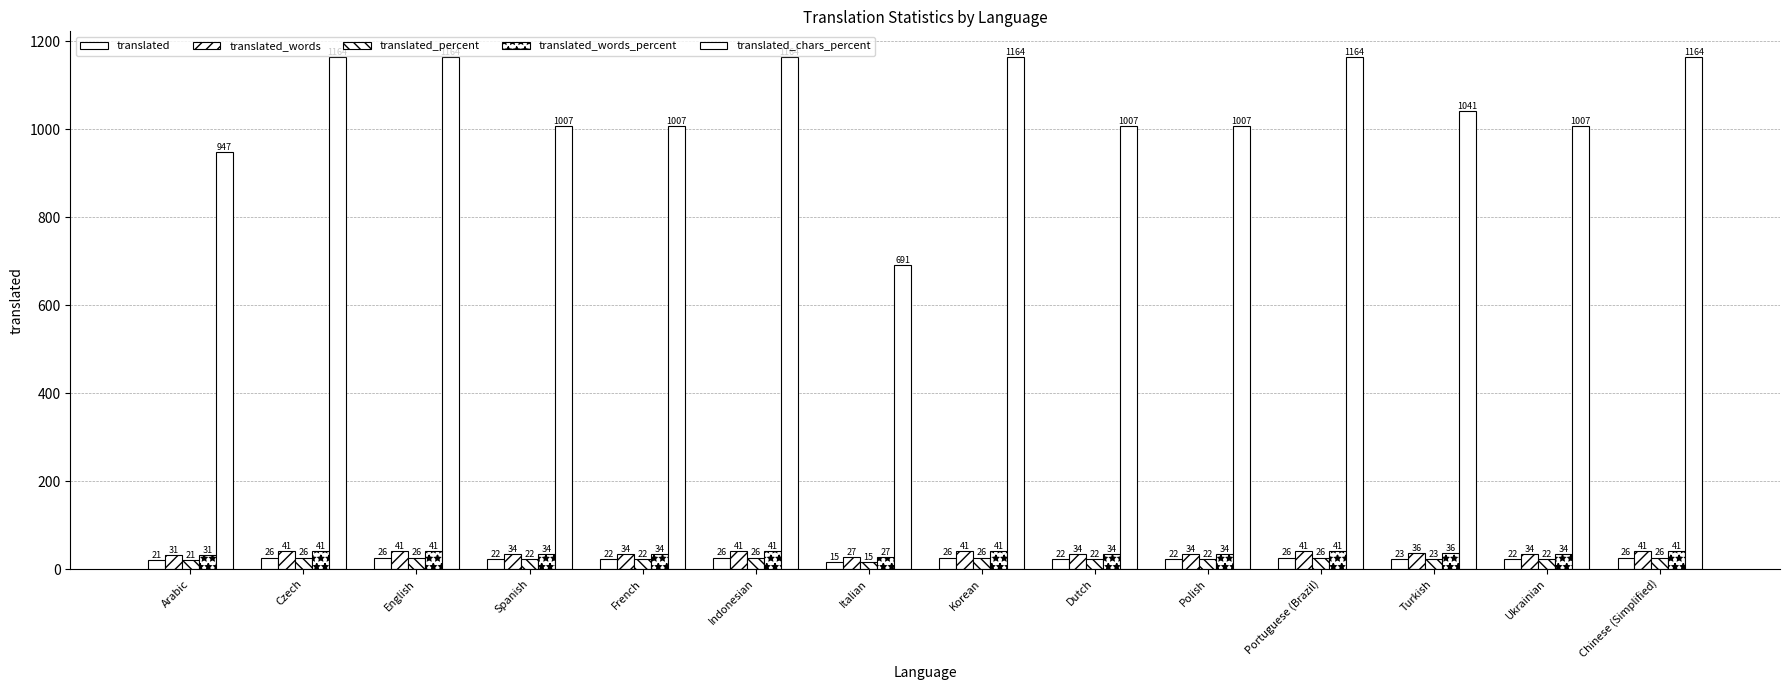

What value does the translated_words series have at Polish?

34.0